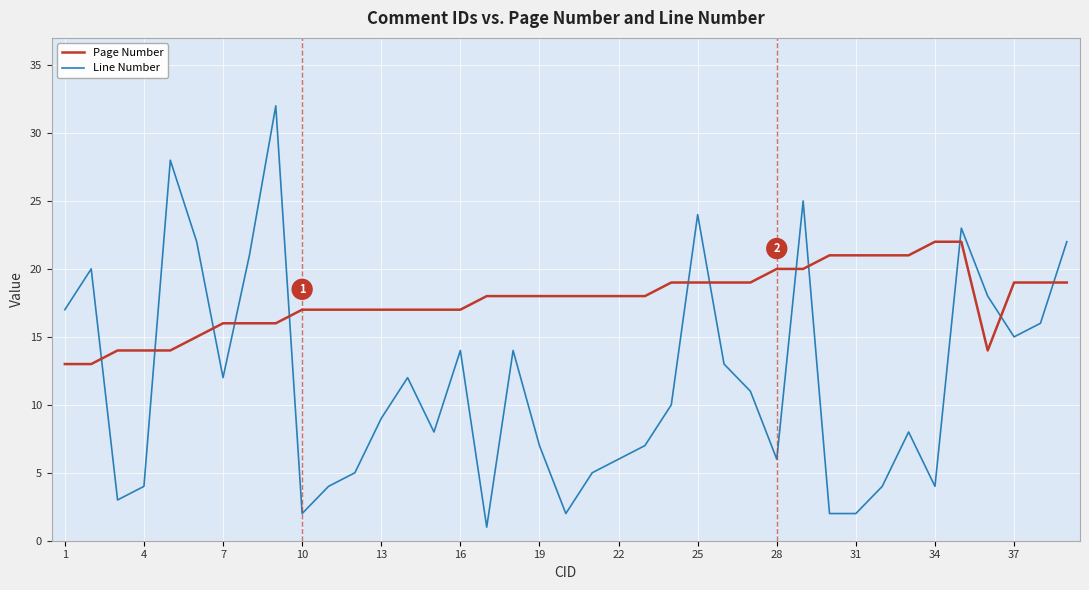

Count the Page Number values in the range 16 to 19.

24